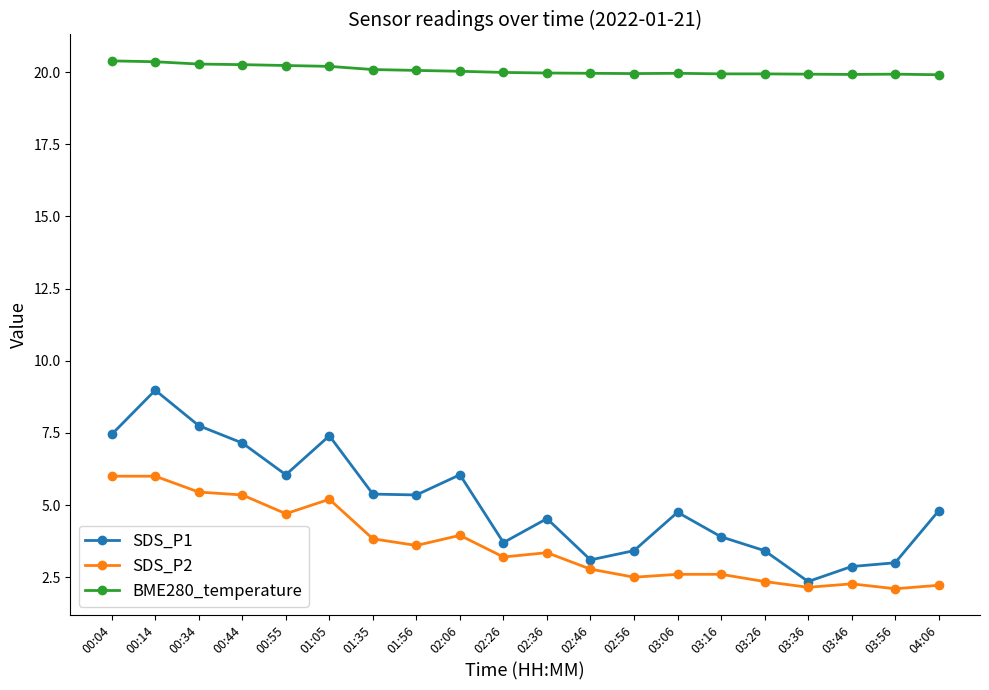

True or false: BME280_temperature and SDS_P1 cross at least once.

False